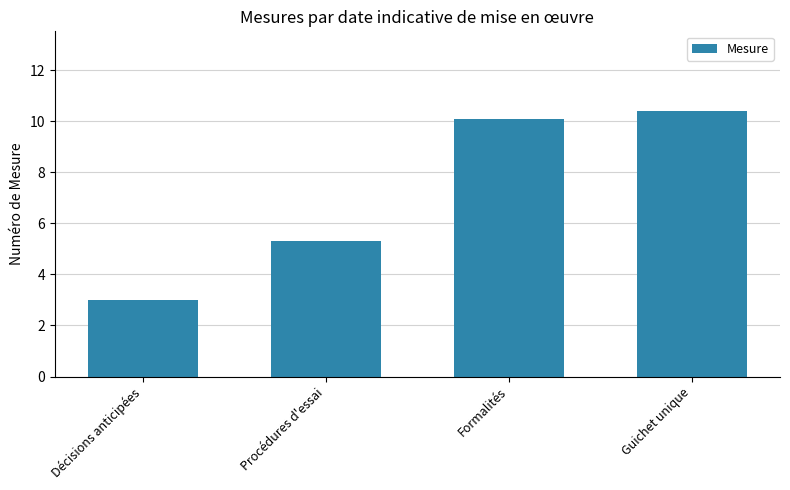

List the labels in order of value, largest first.

Guichet unique, Formalités, Procédures d'essai, Décisions anticipées